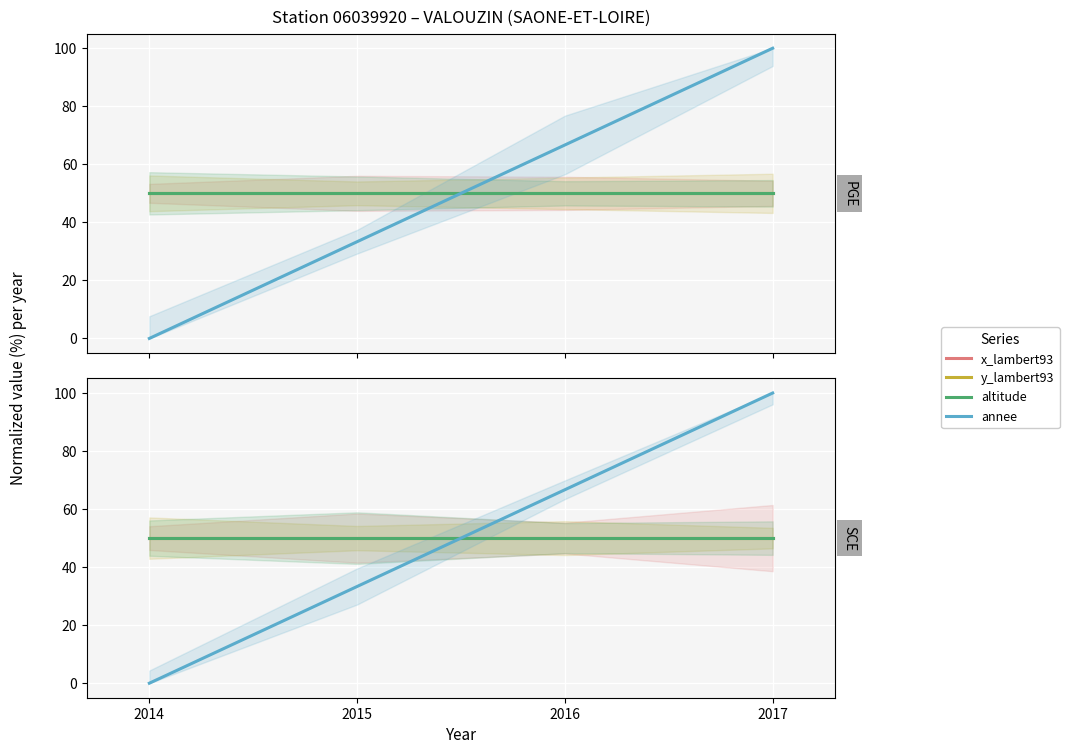

True or false: altitude and y_lambert93 cross at least once.

False